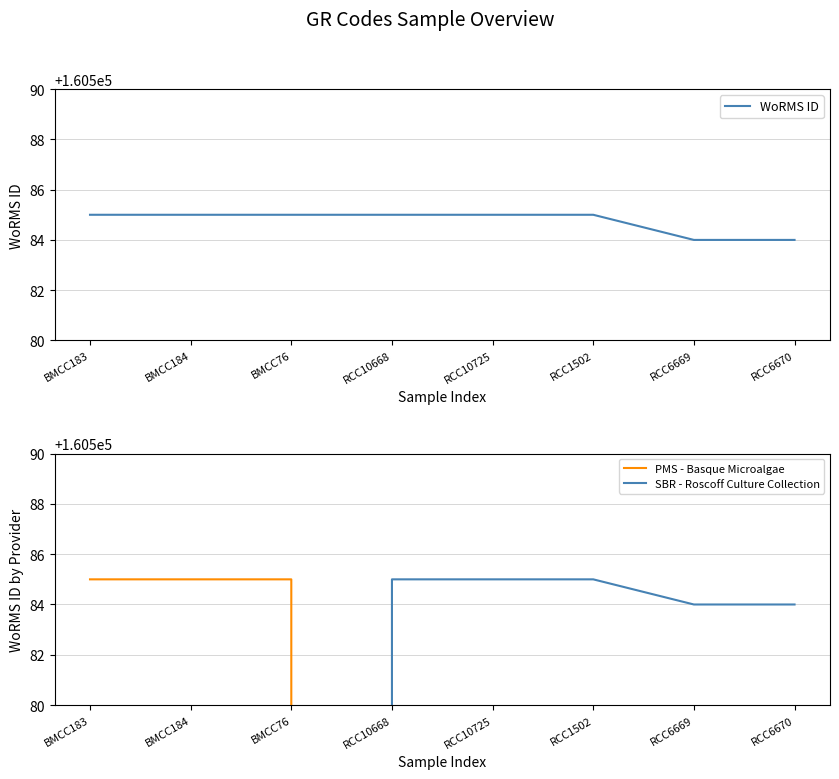

Which label corresponds to the largest value in the chart?

BMCC183